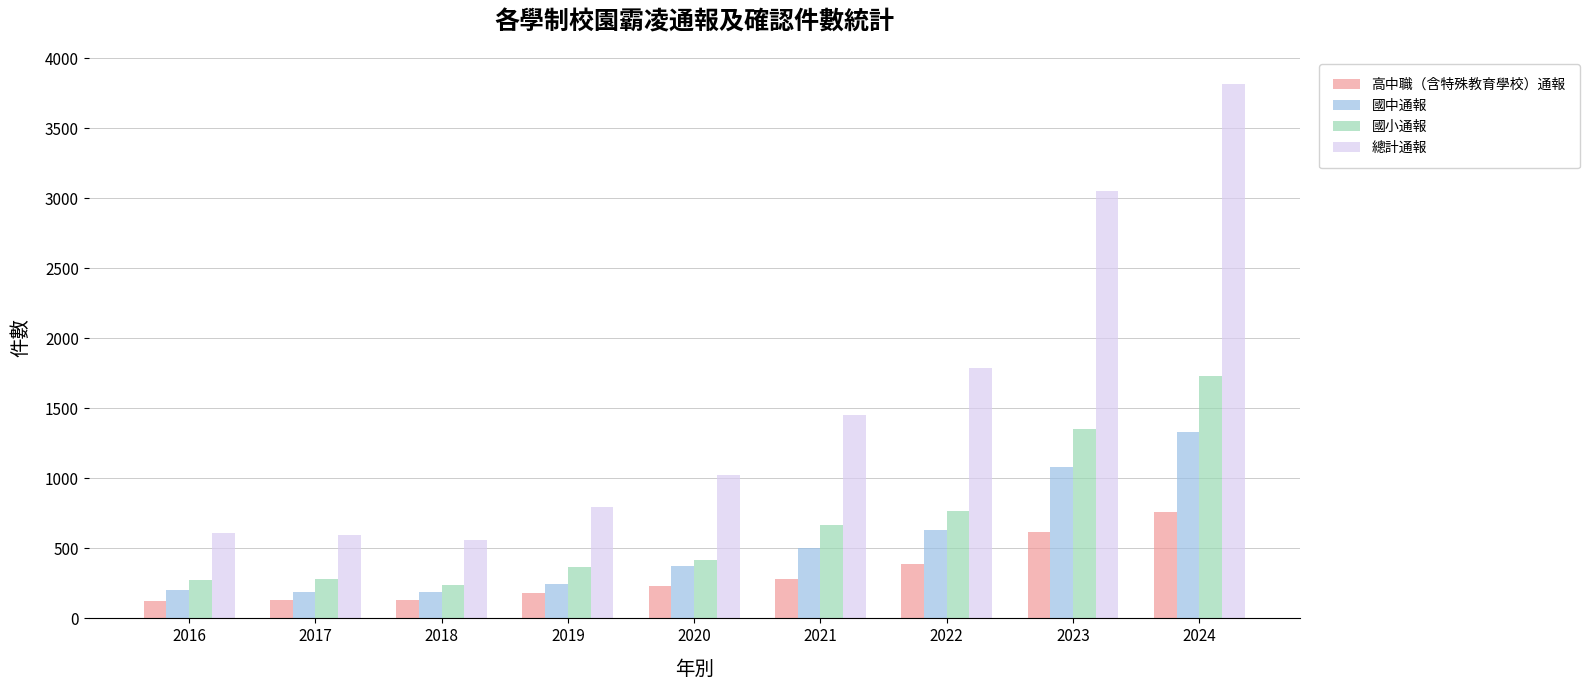

What value does the 國小通報 series have at 2018?

241